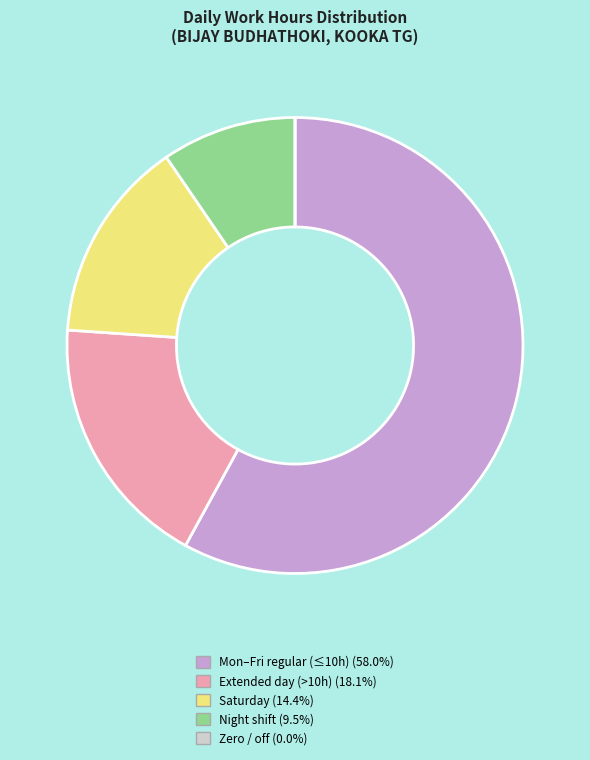

Is there any slice that represents more than half of the pie?

Yes